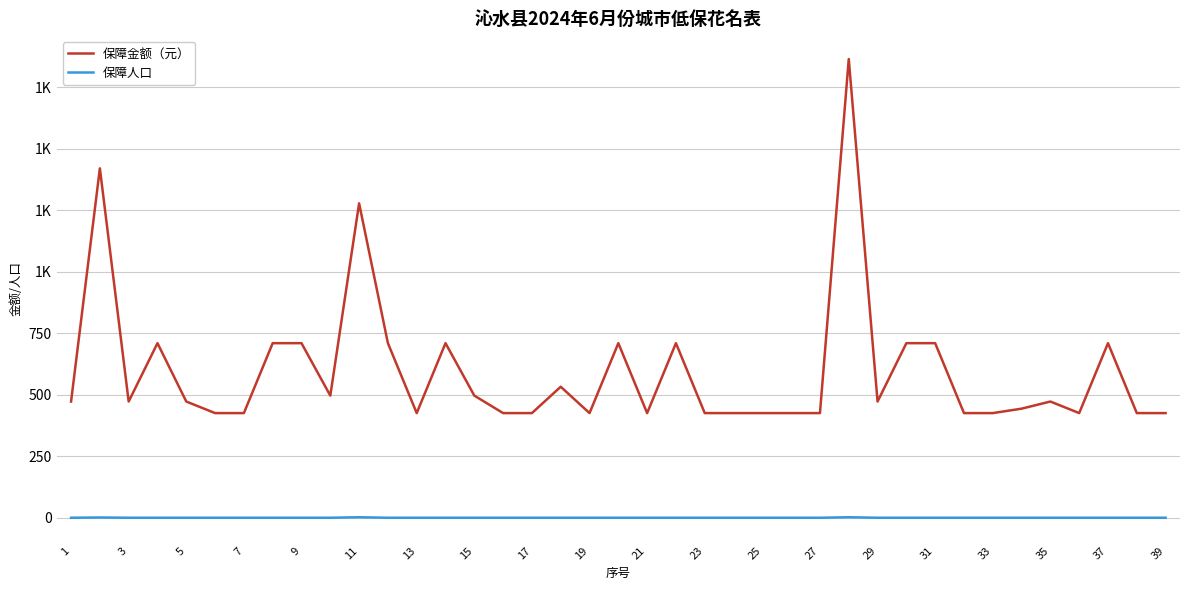

What are all the series names shown in the legend?

保障金额（元）, 保障人口